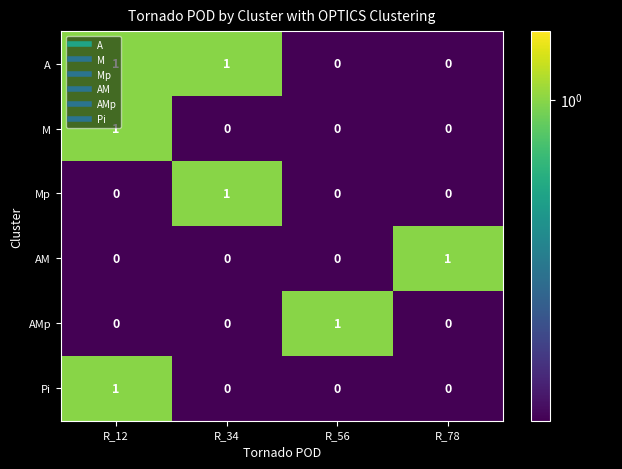

True or false: AMp has a value of 1 at R_56.

True